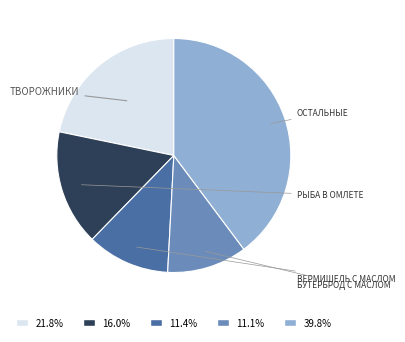

Is there any slice that represents more than half of the pie?

No